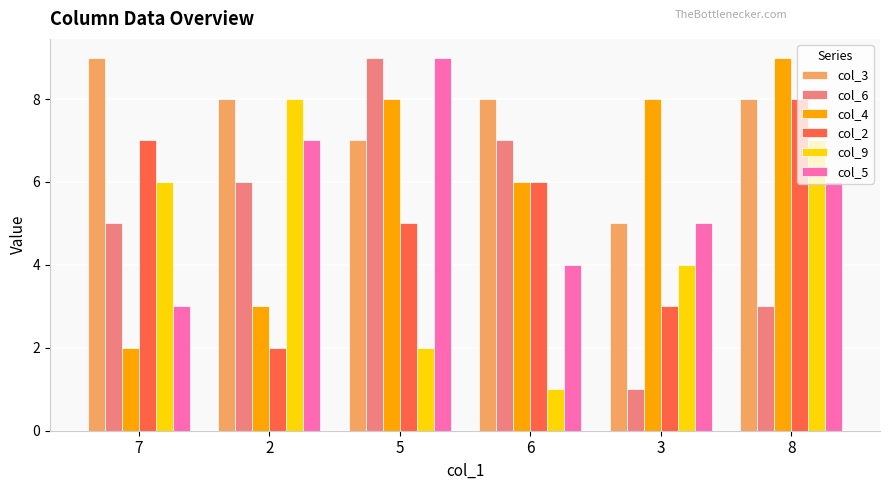

Count the number of categories in the chart.

6